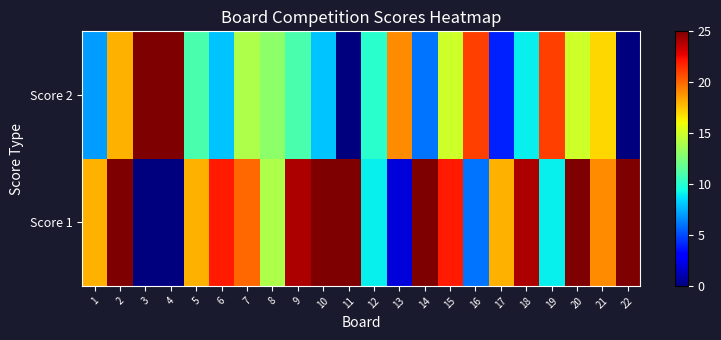

At 2, list the series in order from smallest to largest.

Score 2, Score 1